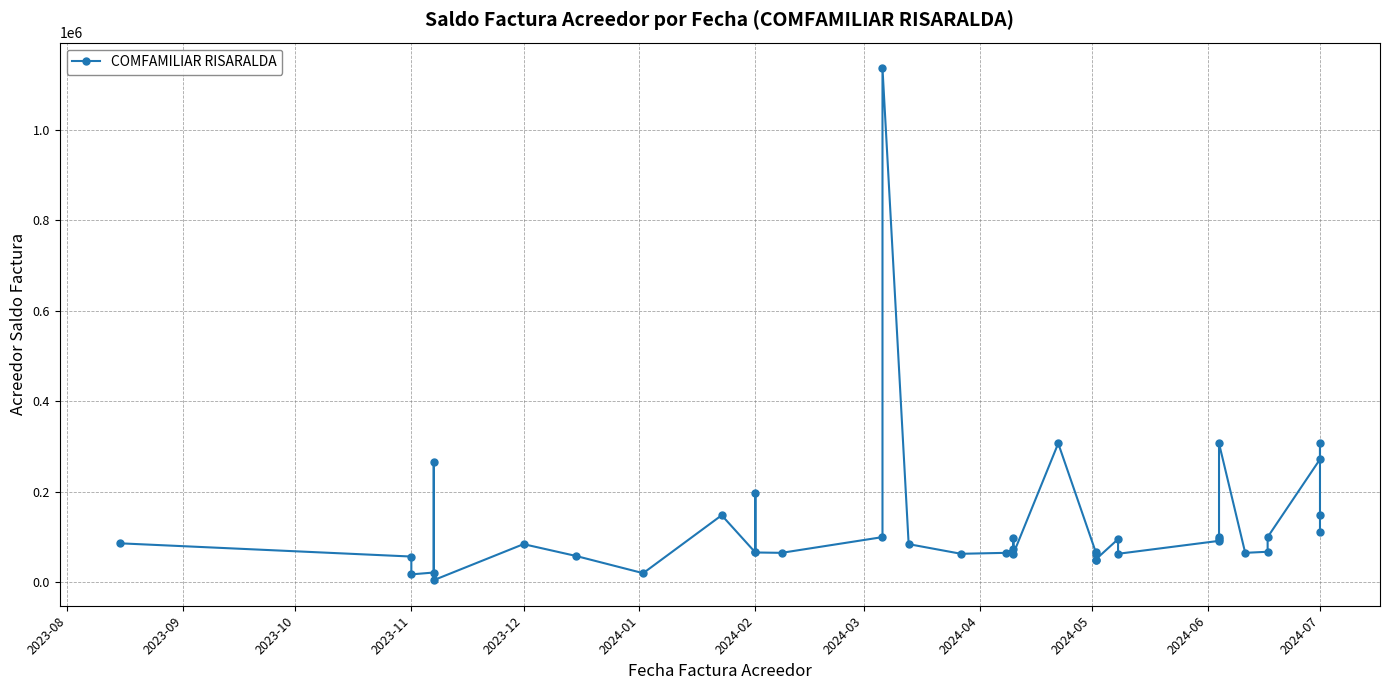

Reading left to right, what are all the values shown in this chart?

85600	56298	16854	20954	264402	4100	83761	57667	19500	147673	65305	195900	65305	64500	99296	1136613	83761	62400	64500	72800	96831	62400	306706	66900	62400	49663	49663	94796	62400	91000	99296	94796	306706	64500	66900	99296	271435	306706	147673	111596